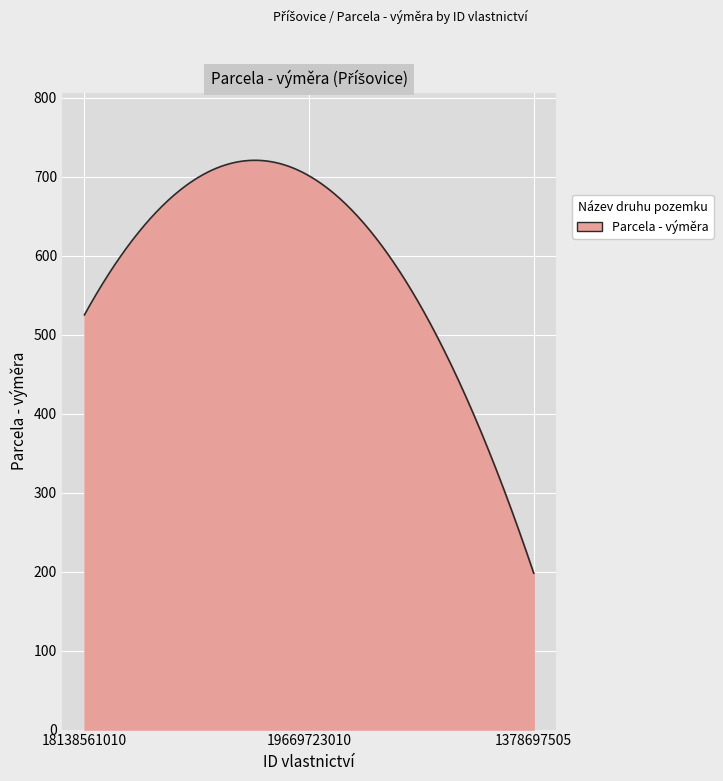

What is the smallest value displayed?

198.0